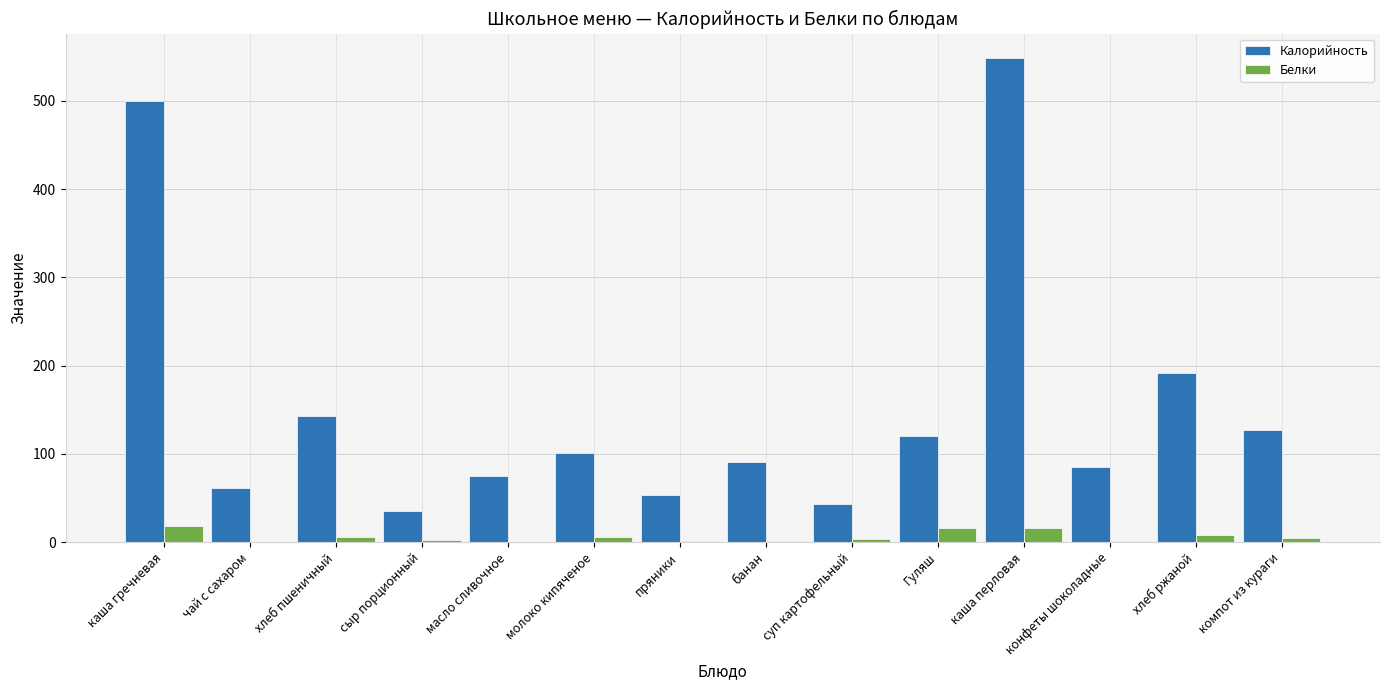

Count the number of data series in this chart.

2